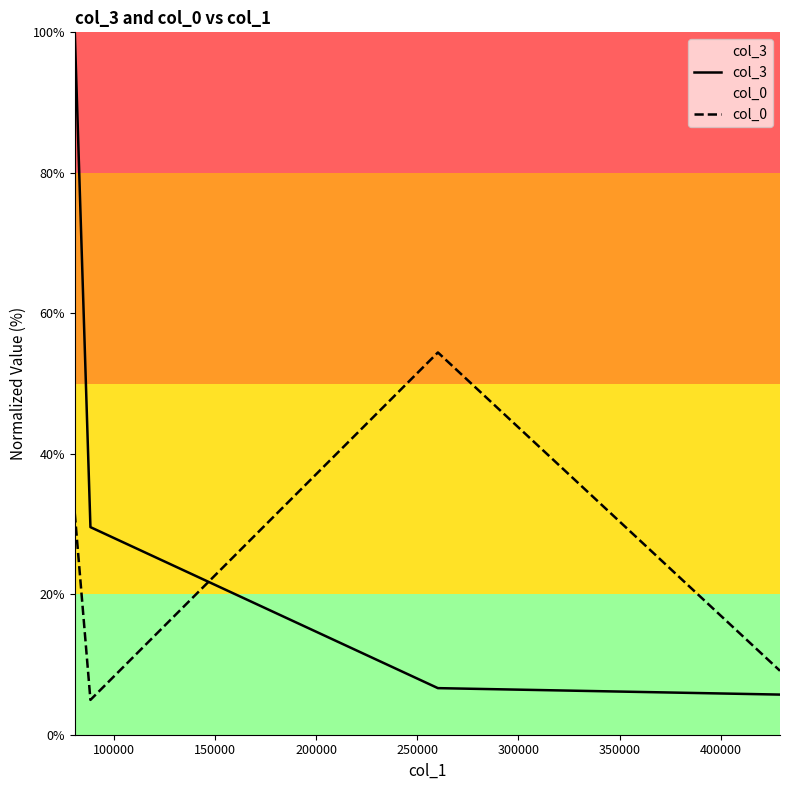

How many lines are shown in the chart?

2